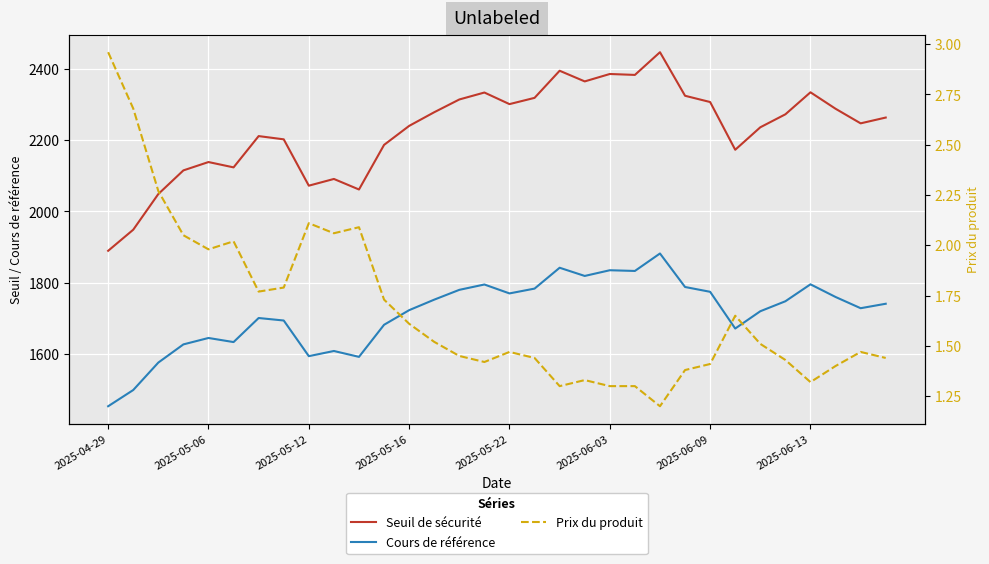

How many interior local valleys does the Prix du produit series have?

7